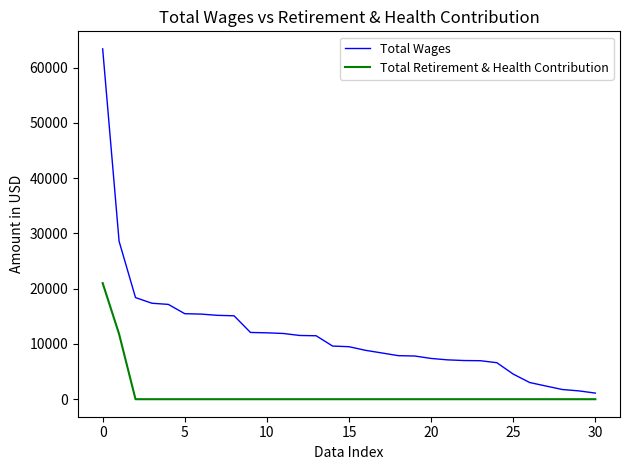

Which series has the largest range (max minus min)?

Total Wages